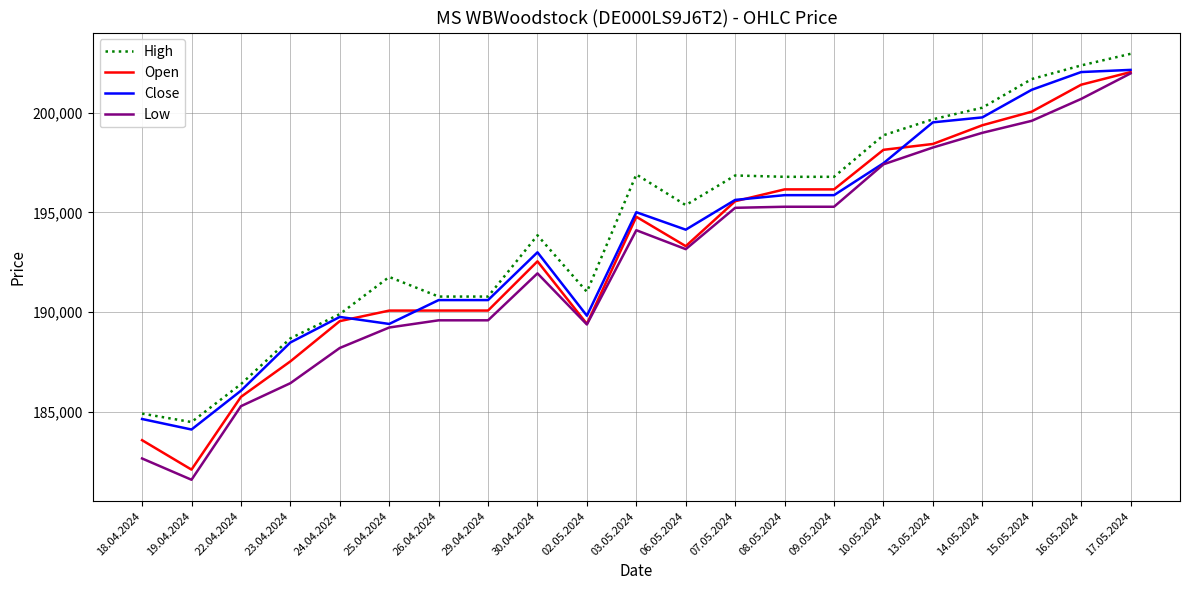

At which label does Low first exceed 193162?

03.05.2024